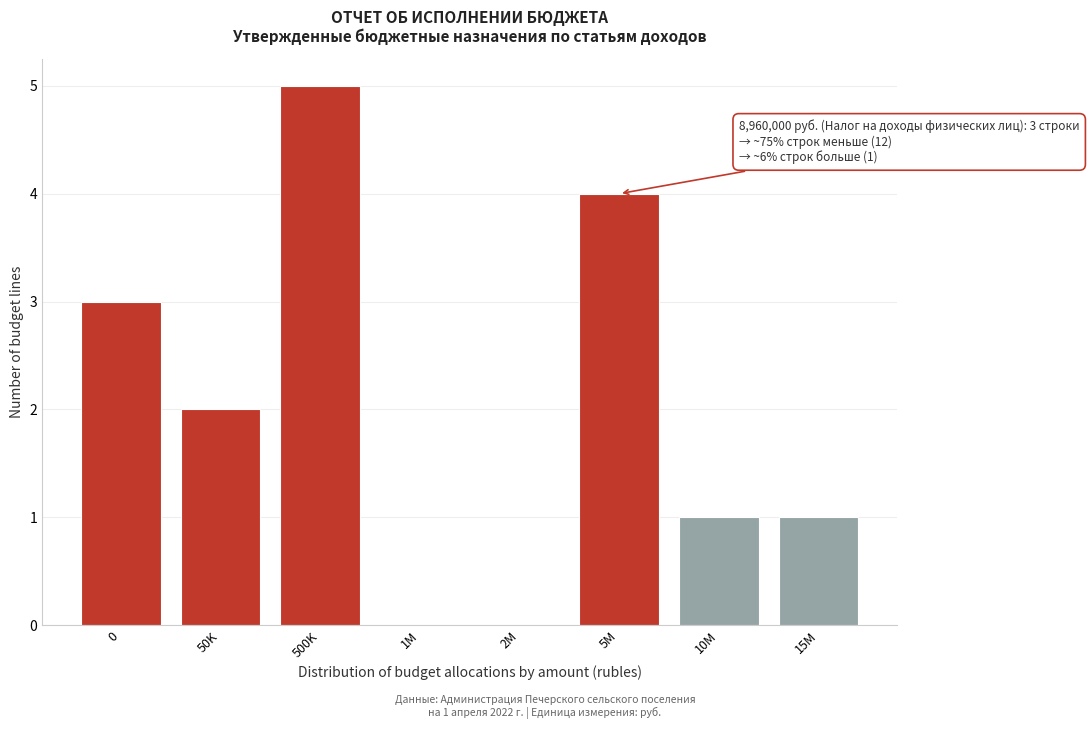

Reading right to left, transcribe all the data shown in this chart.

15M=1	10M=1	5M=4	2M=0	1M=0	500K=5	50K=2	0=3